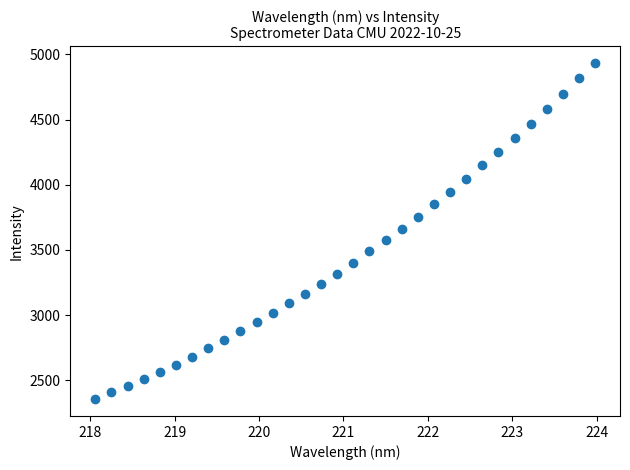

What is the range of Y values (max minus min)?

2578.5